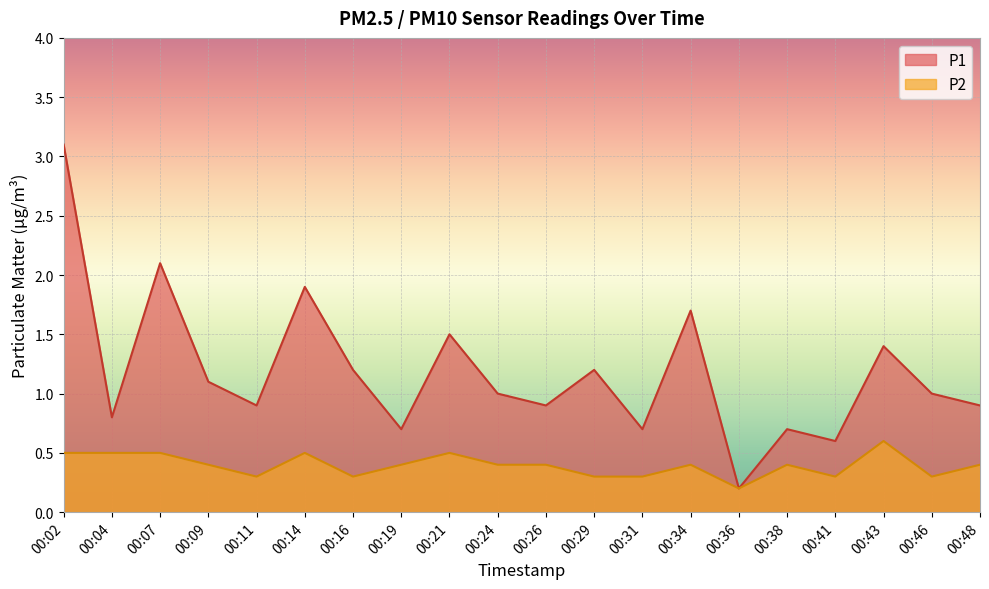

List the labels in order of P2 value, largest first.

00:43, 00:02, 00:04, 00:07, 00:14, 00:21, 00:09, 00:19, 00:24, 00:26, 00:34, 00:38, 00:48, 00:11, 00:16, 00:29, 00:31, 00:41, 00:46, 00:36